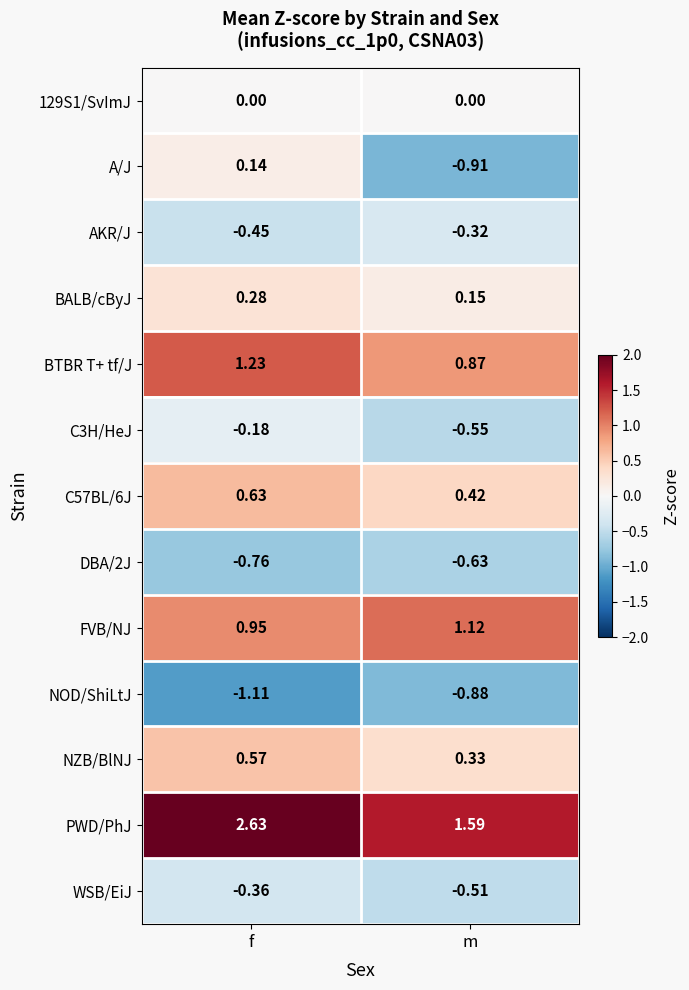

At which category is the sum across all series the highest?

f